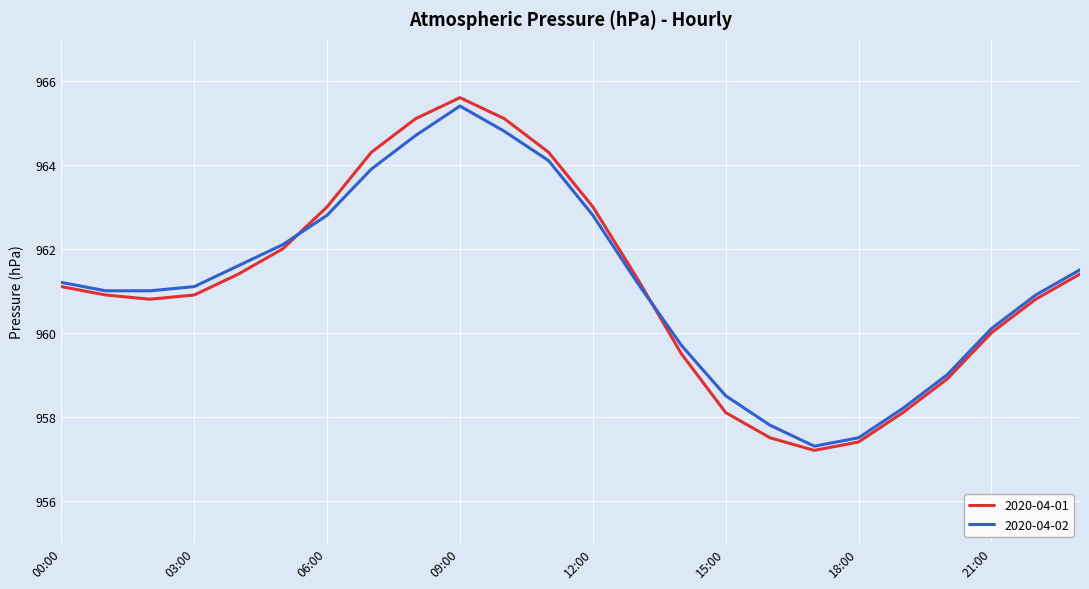

What is the highest value of the 2020-04-02 series?

965.4